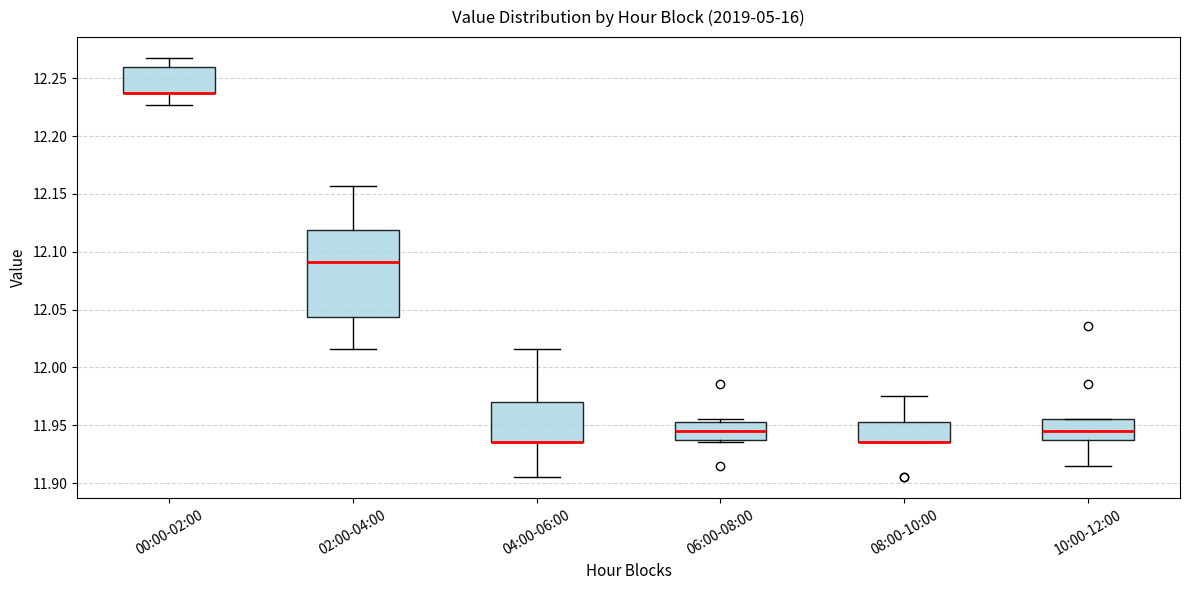

Reading left to right, transcribe this box plot: for each box, give where its median line is, the range the box spans, and where its two whiskers end, as read against the y-axis. The values are not printed on the chart, so give them approximately, as read against the axis.

00:00-02:00: median 12.235 (drawn on the box's lower edge), box 12.235 to 12.260, whiskers 12.225 to 12.265
02:00-04:00: median 12.090, box 12.045 to 12.120, whiskers 12.015 to 12.155
04:00-06:00: median 11.935 (drawn on the box's lower edge), box 11.935 to 11.970, whiskers 11.905 to 12.015
06:00-08:00: median 11.945, box 11.940 to 11.955, whiskers 11.935 to 11.955 (just above the box's upper edge)
08:00-10:00: median 11.935 (drawn on the box's lower edge), box 11.935 to 11.955, whiskers 11.935 to 11.975
10:00-12:00: median 11.945, box 11.940 to 11.955, whiskers 11.915 to 11.955